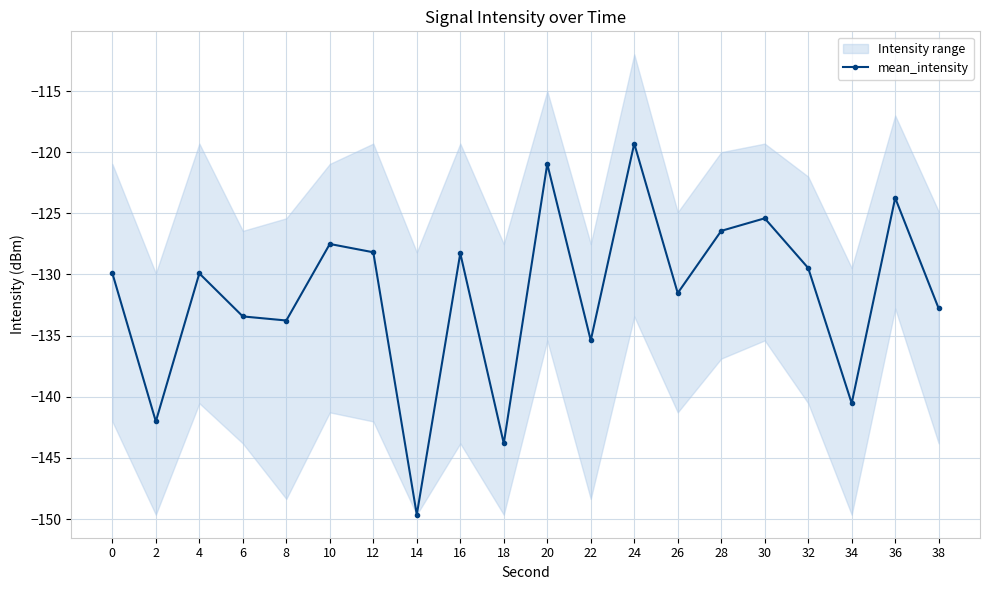

Reading left to right, extract all data points from this chart.

0=-129.9	2=-142.0	4=-129.9	6=-133.4	8=-133.8	10=-127.5	12=-128.2	14=-149.6	16=-128.3	18=-143.8	20=-121.0	22=-135.4	24=-119.3	26=-131.5	28=-126.4	30=-125.4	32=-129.5	34=-140.5	36=-123.7	38=-132.8